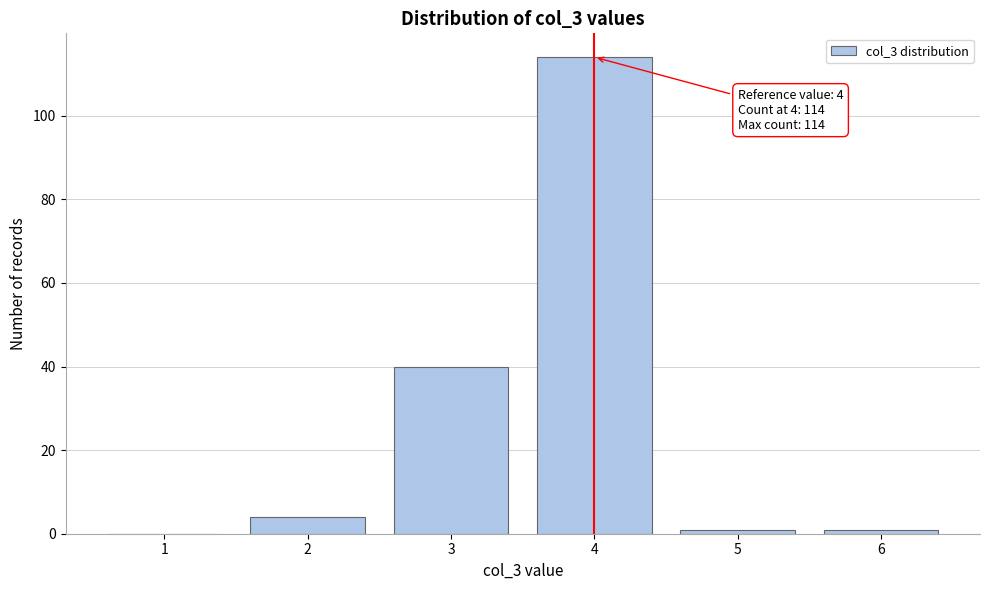

Reading right to left, extract all data points from this chart.

6=1	5=1	4=114	3=40	2=4	1=0